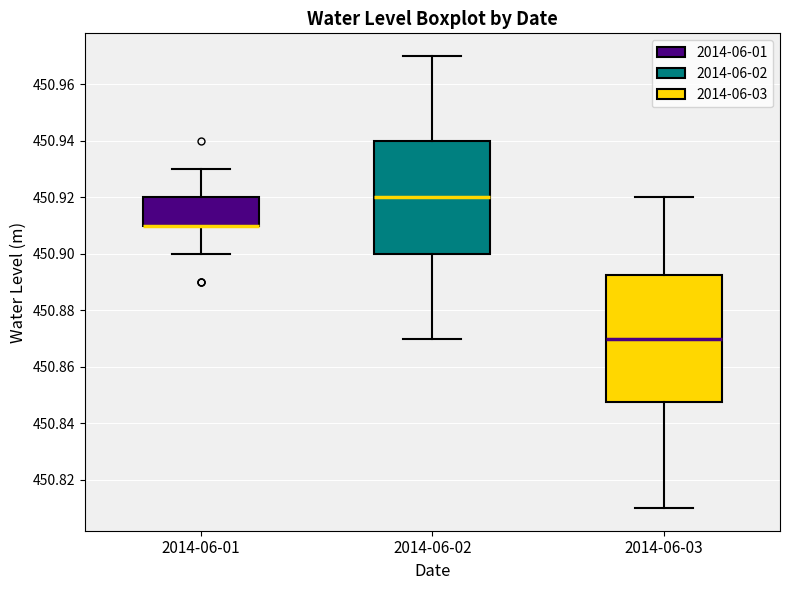

Where is the lower edge of the box for 2014-06-01 on the y-axis? The values are not printed on the chart, so give them approximately, as read against the axis.

450.910